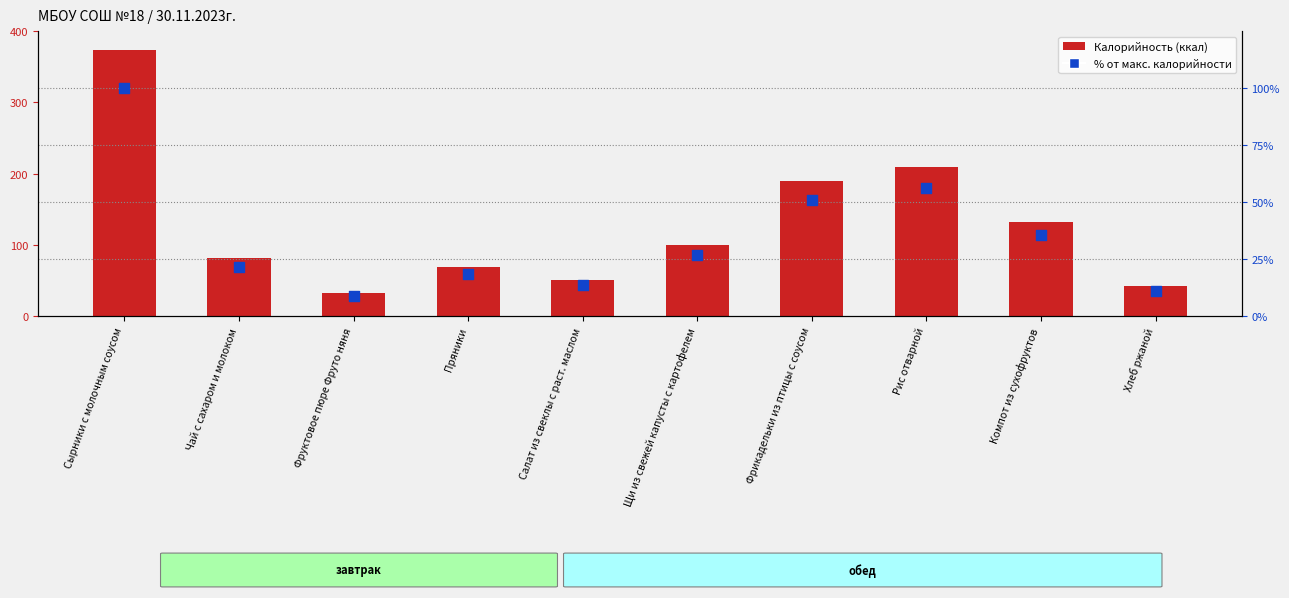

What is the total value across all series at Фрикадельки из птицы с соусом?

240.8